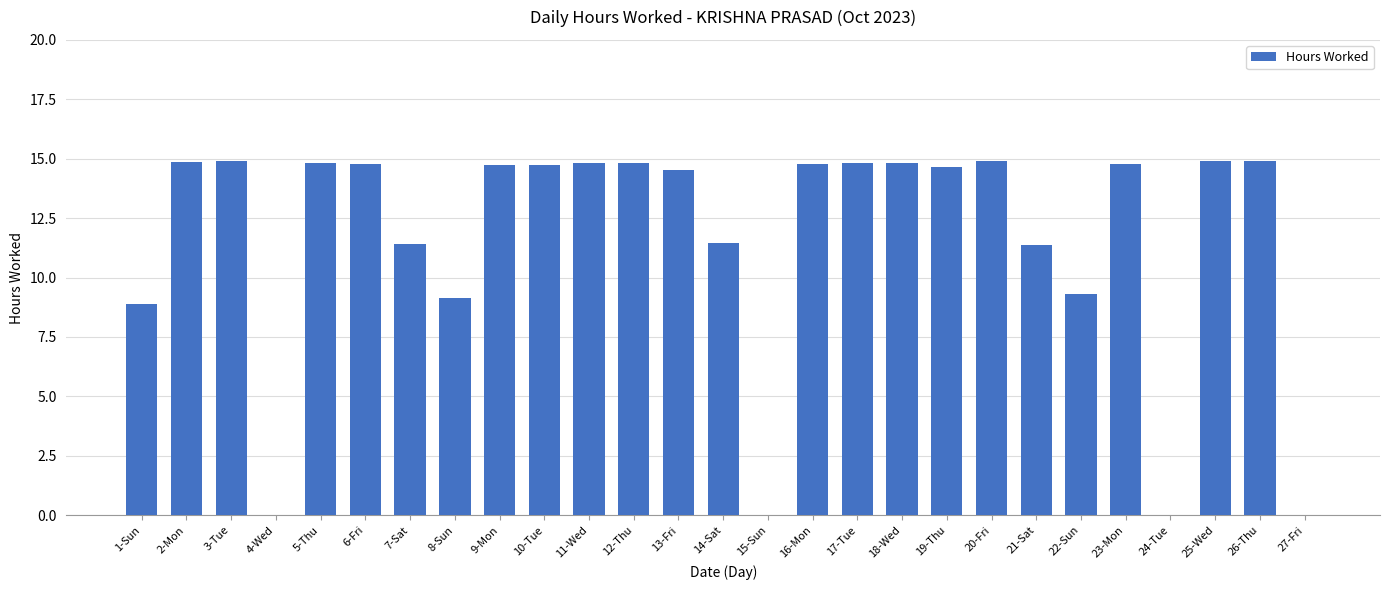

True or false: the data shows 10.1 at 24-Tue.

False